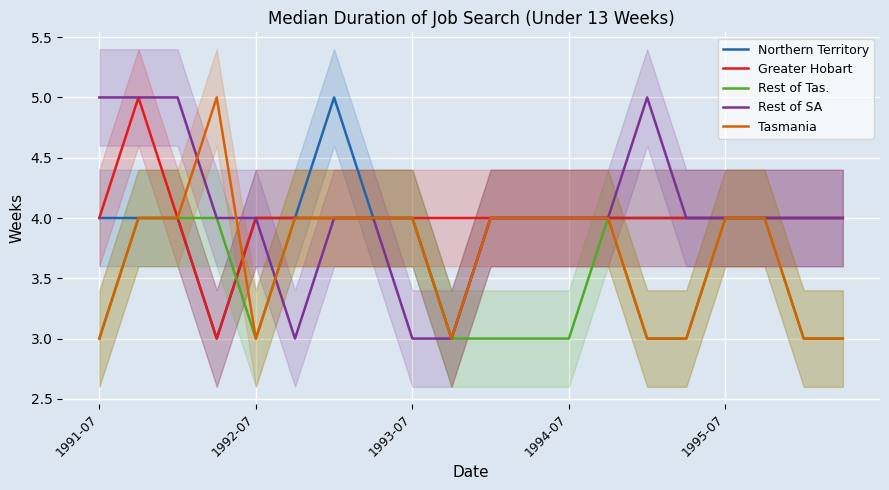

The Tasmania series shows 3 at 9. True or false?

True